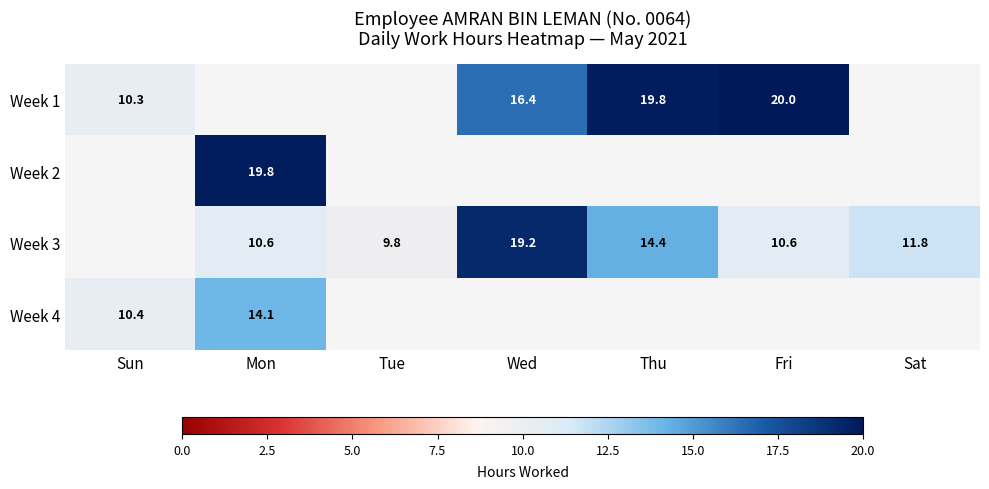

True or false: Week 2 has a value of 19.8 at Mon.

True